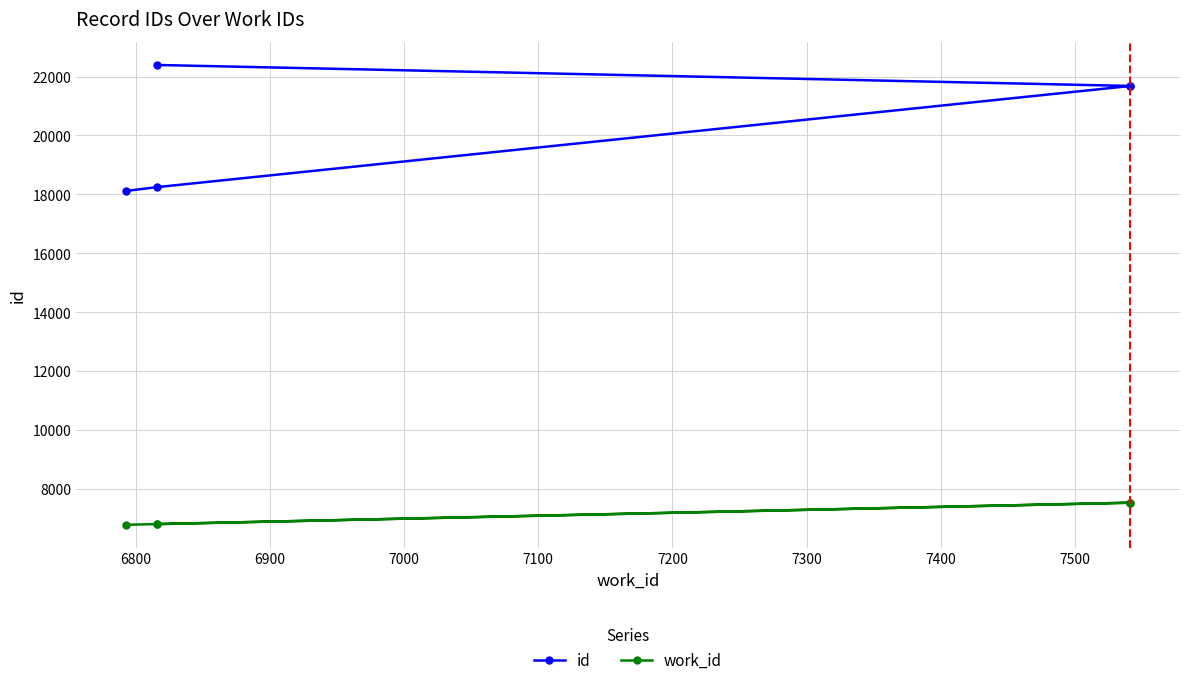

True or false: work_id and id cross at least once.

False